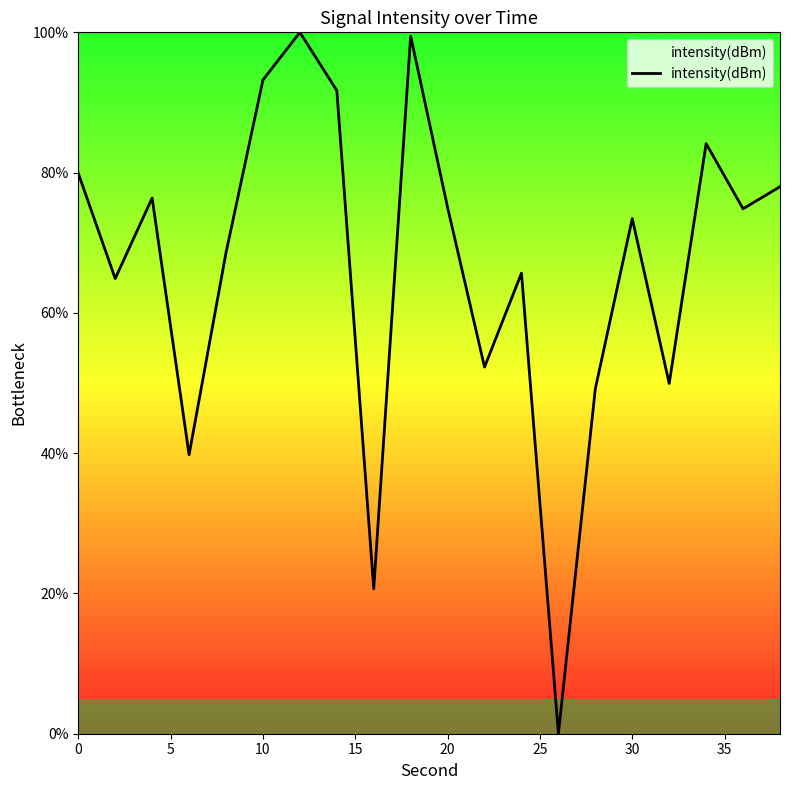

What is the maximum value shown in the chart?

100.0